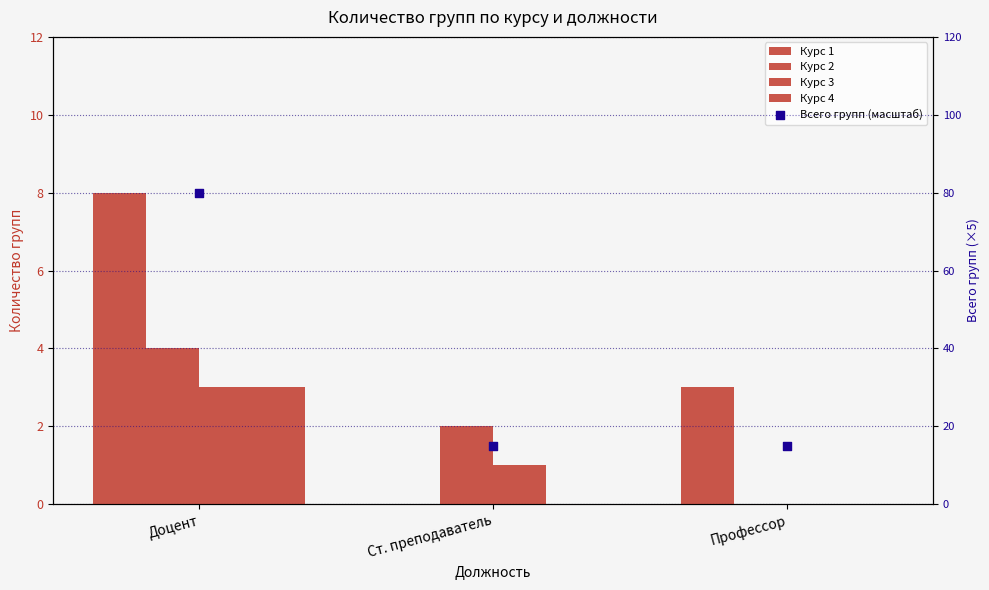

Which series contains the lowest Y value?

Курс 1